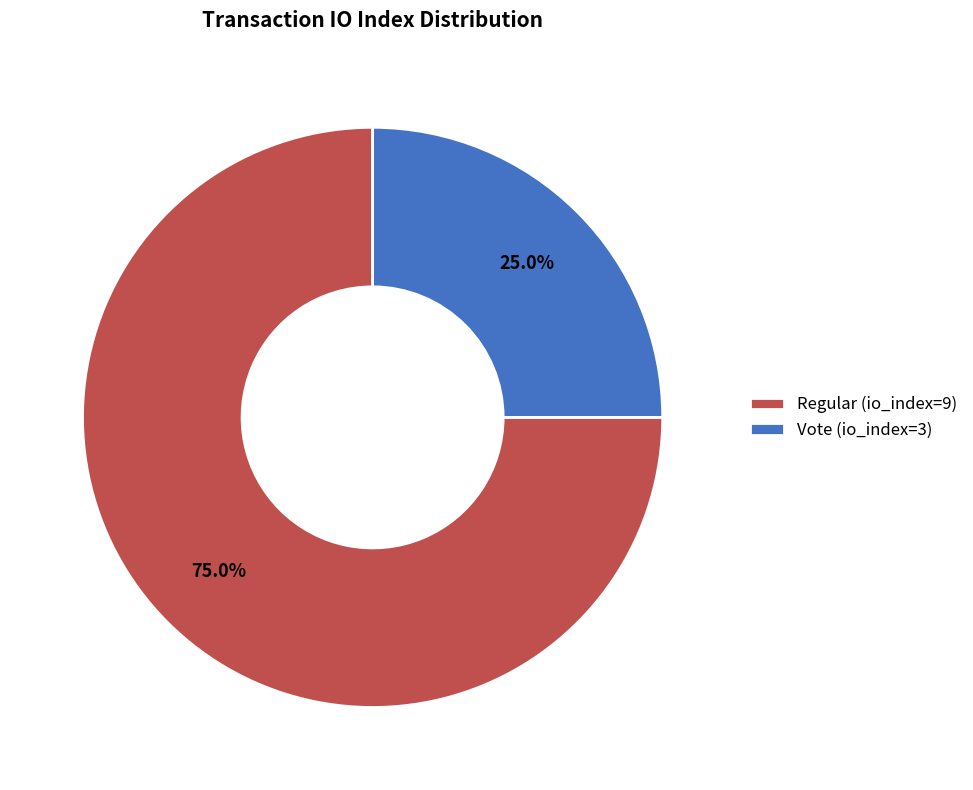

Approximately how many times larger is the value at Regular (io_index=9) compared to Vote (io_index=3)?

3.0